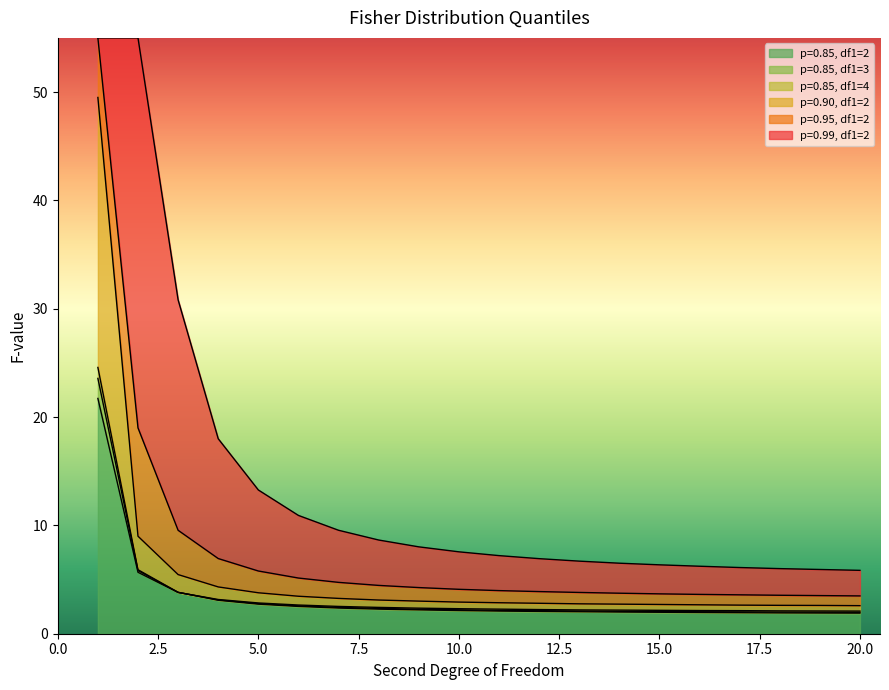

Is it true that p=0.90, df1=2 equals 49.5 at 1?

True